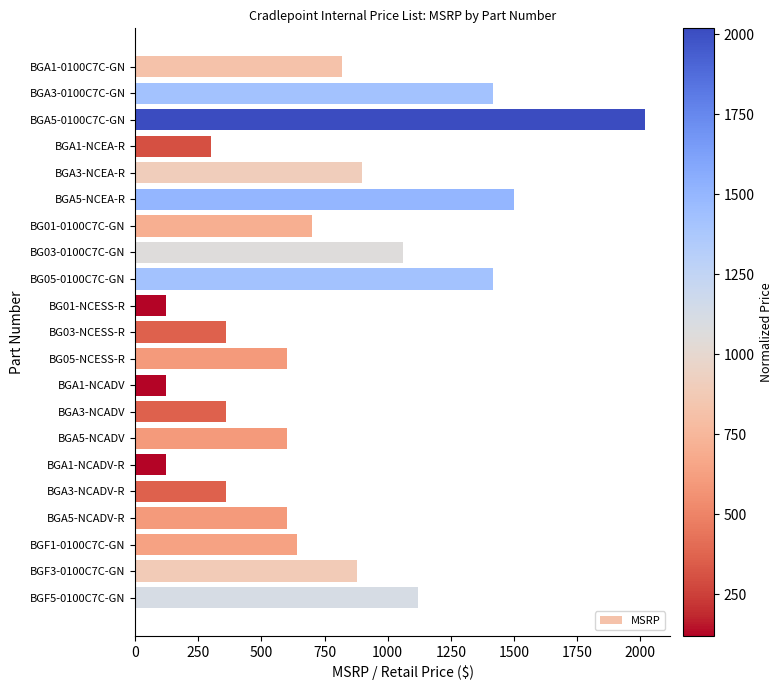

How many bars are there in total?

21